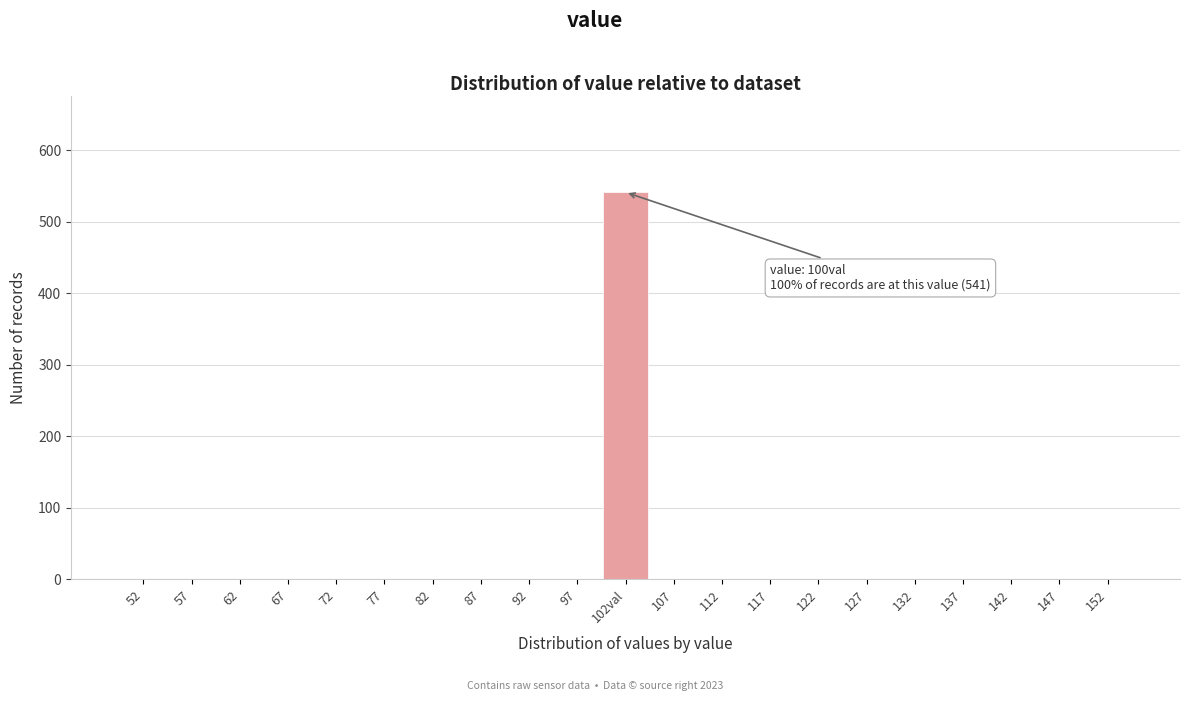

Reading left to right, transcribe all the data shown in this chart.

52=0	57=0	62=0	67=0	72=0	77=0	82=0	87=0	92=0	97=0	102val=541	107=0	112=0	117=0	122=0	127=0	132=0	137=0	142=0	147=0	152=0